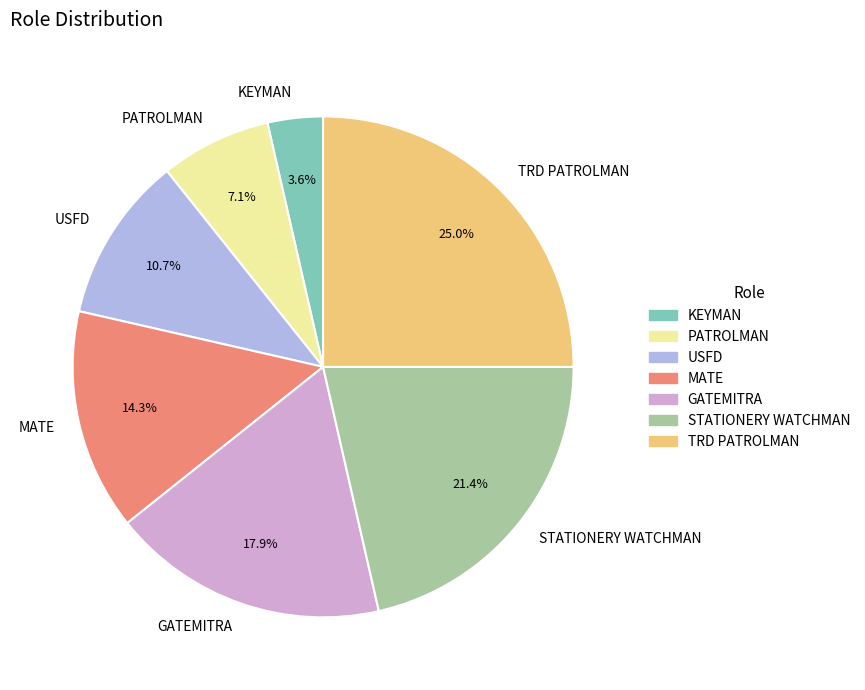

Does any single category account for the majority?

No